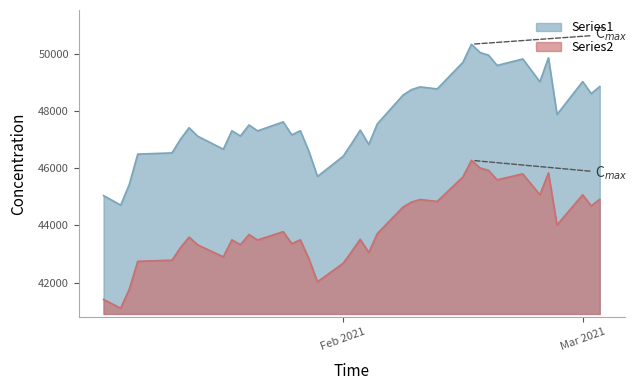

Which series has the widest spread of values?

Series1